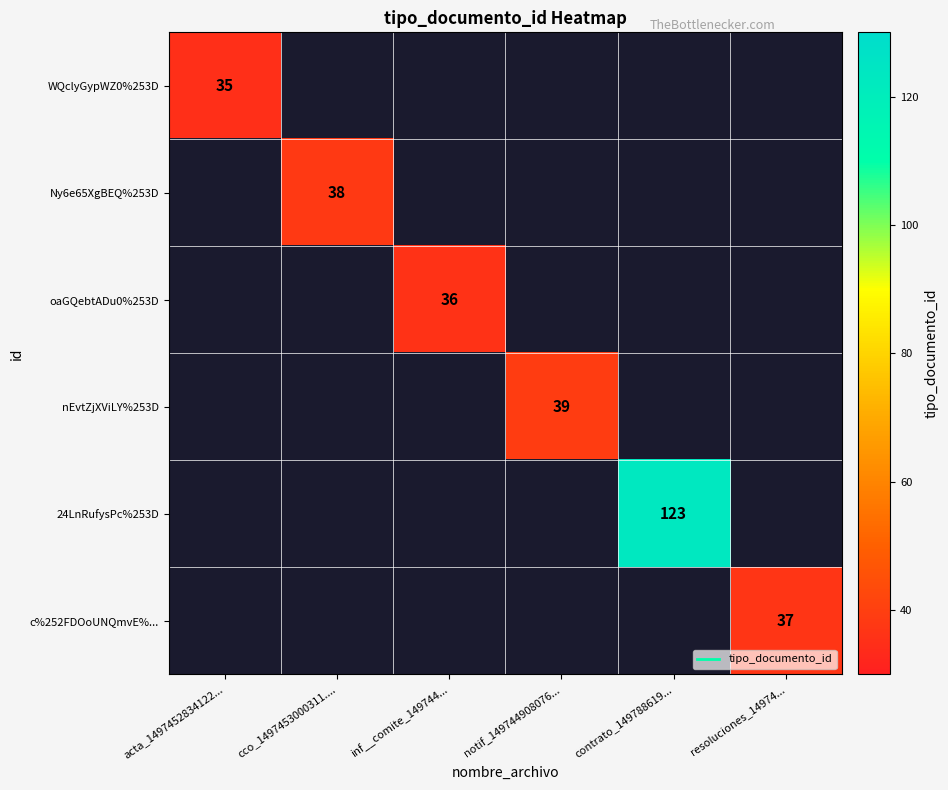

The Ny6e65XgBEQ%253D series shows 15.8 at cco_1497453000311..... True or false?

False